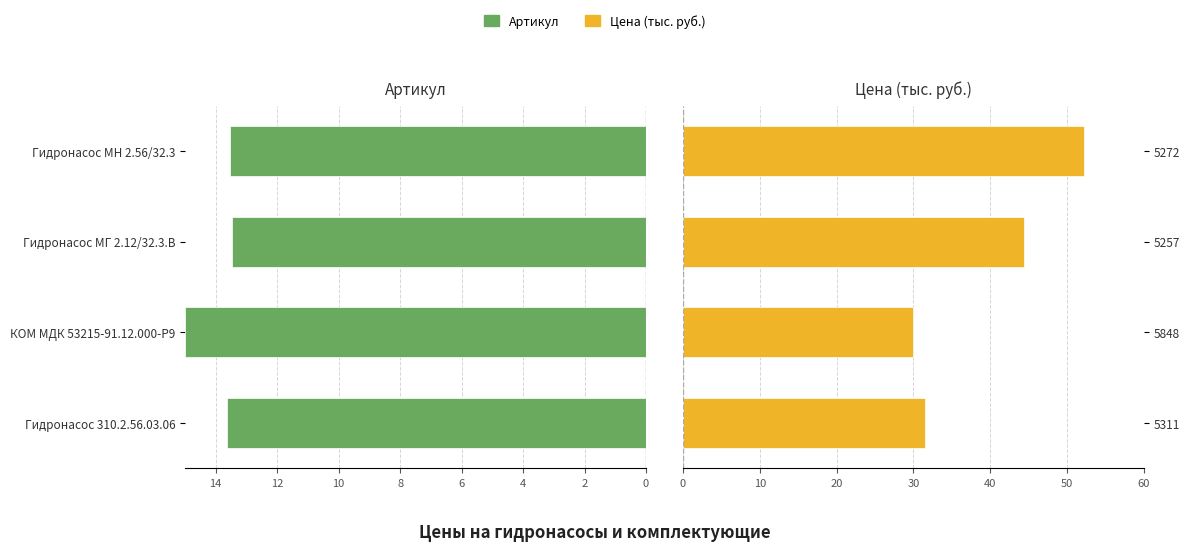

What is the value of the Артикул bar at the 4th from the left?

13.5